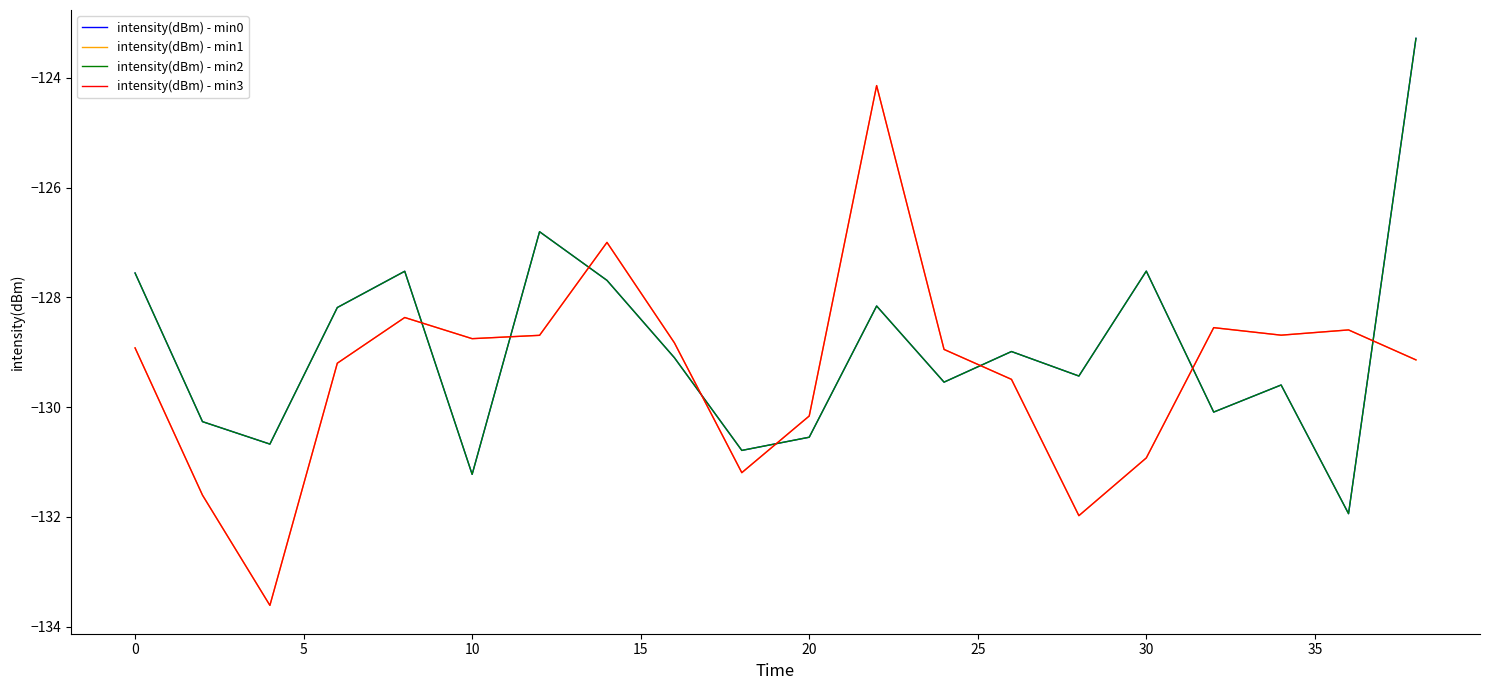

What is the value of the intensity(dBm) - min2 point at the 10th from the left?

-130.8